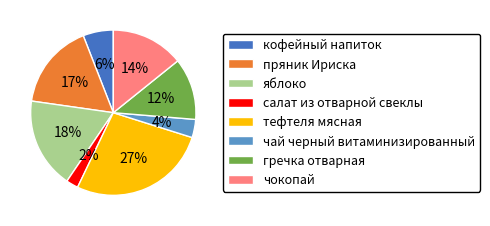

Does чай черный витаминизированный represent more than half of the total?

No